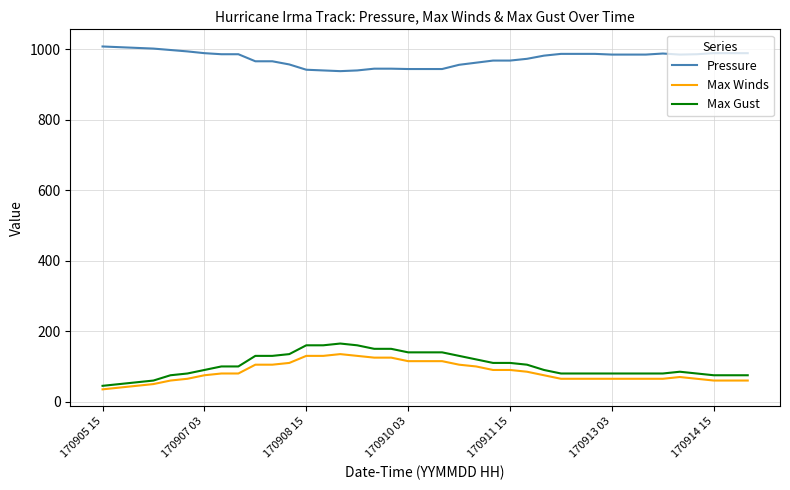

True or false: Max Gust and Pressure intersect in this chart.

False